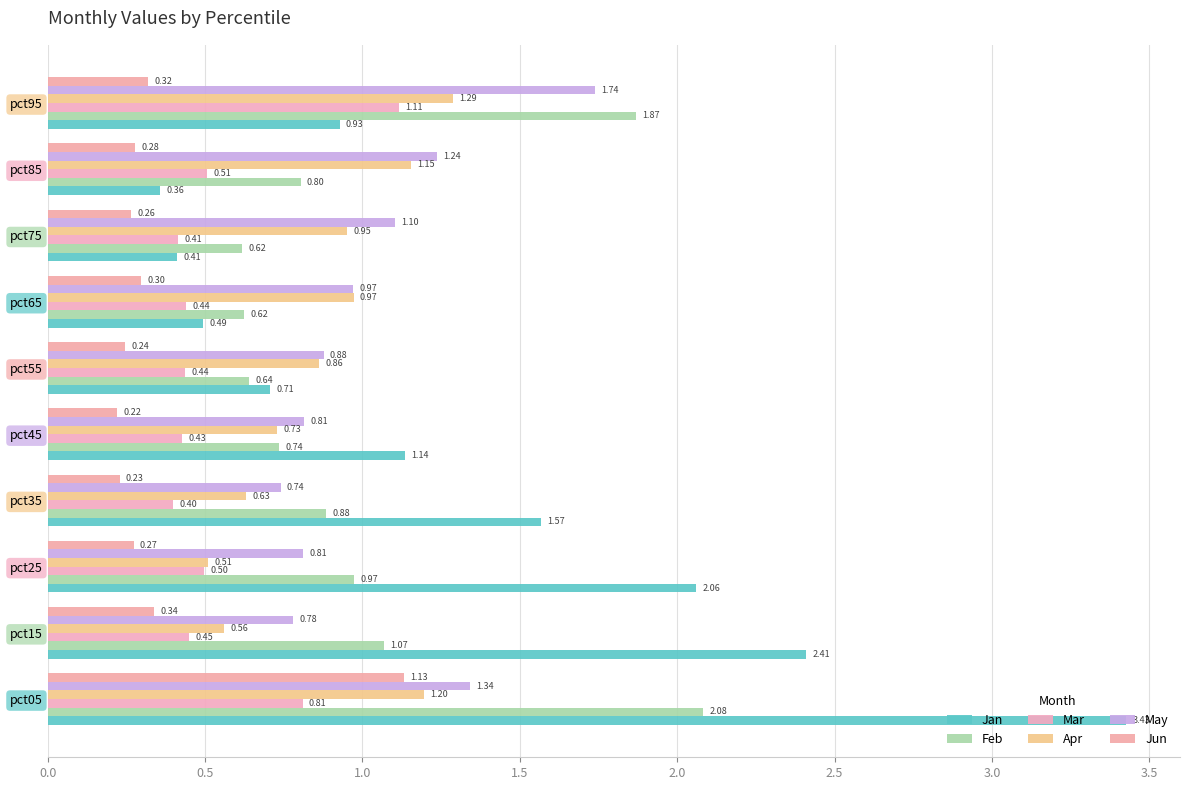

Which series has the largest total across all categories?

Jan